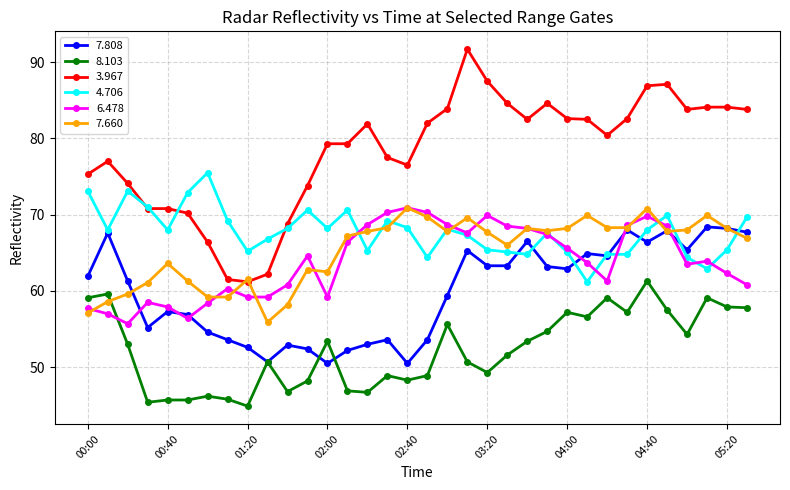

What is the minimum value shown in the chart?

44.9